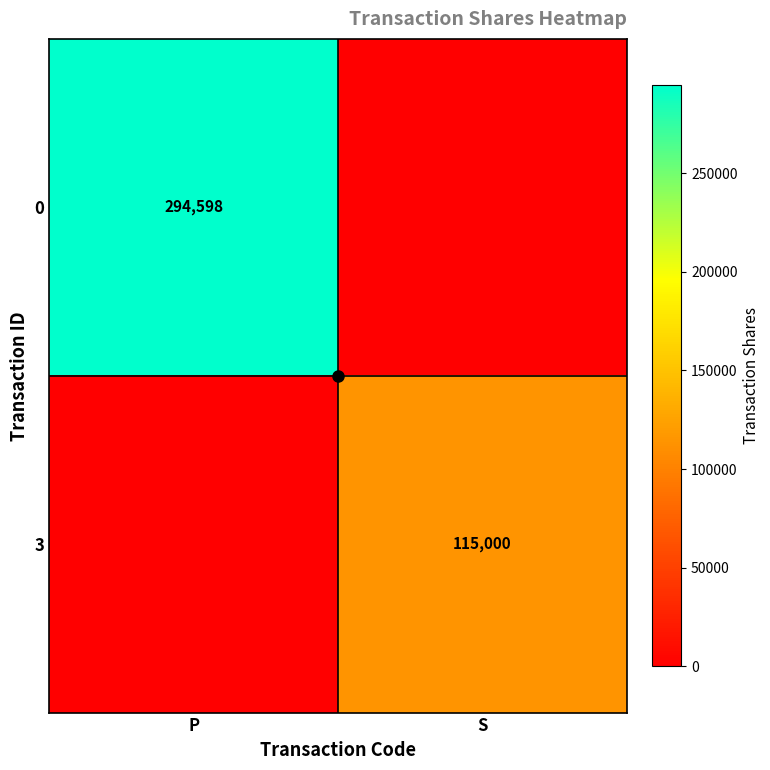

The 0 series shows 417658 at P. True or false?

False